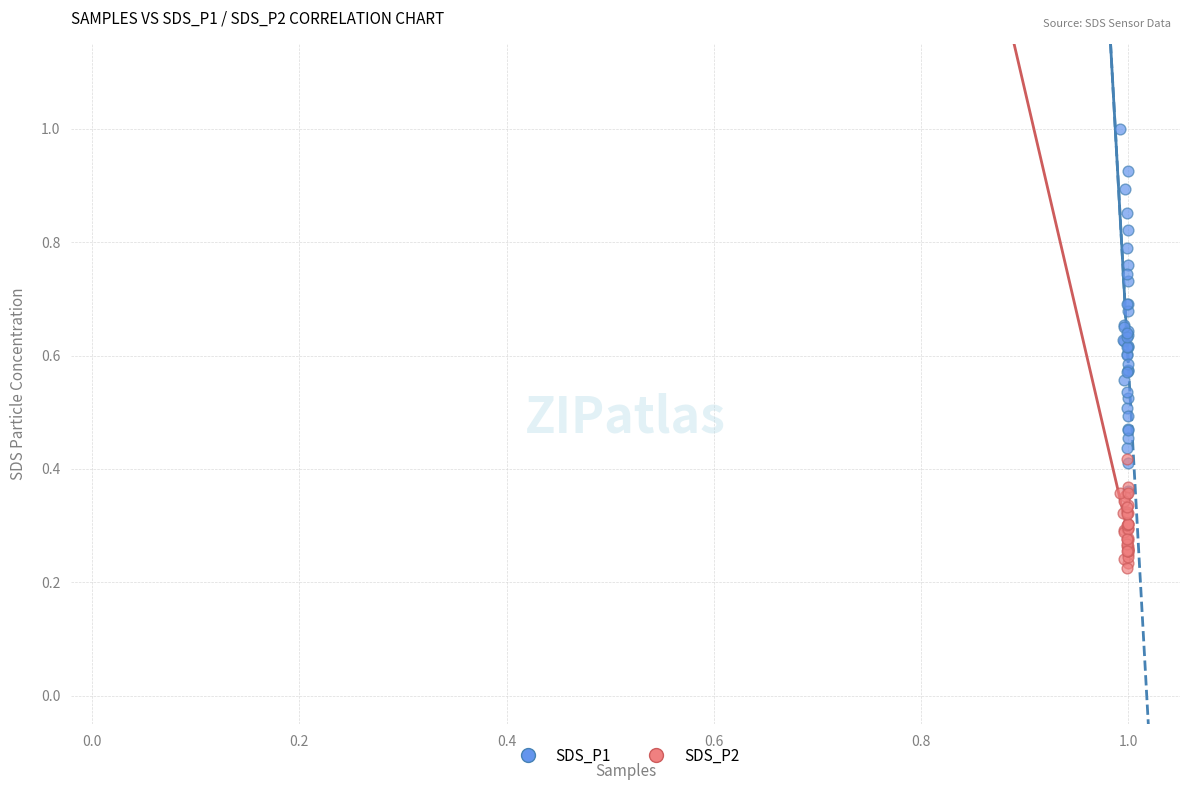

What are all the series names shown in the legend?

SDS_P1, SDS_P2